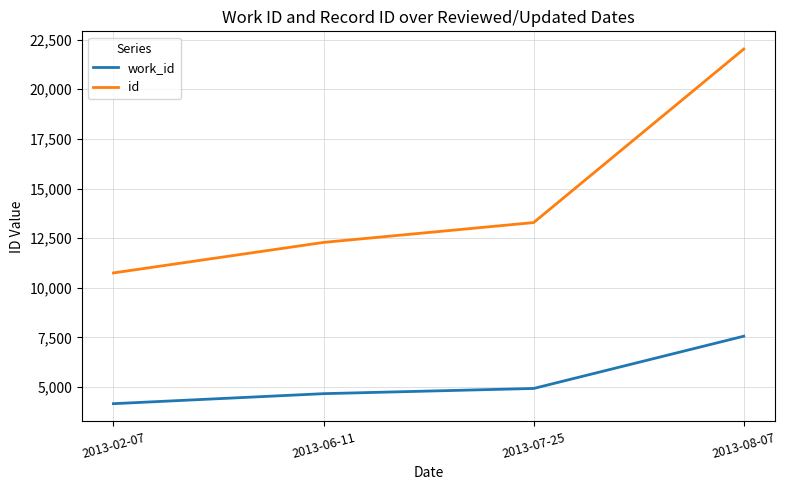

True or false: id has a value of 13287 at 2013-07-25.

True